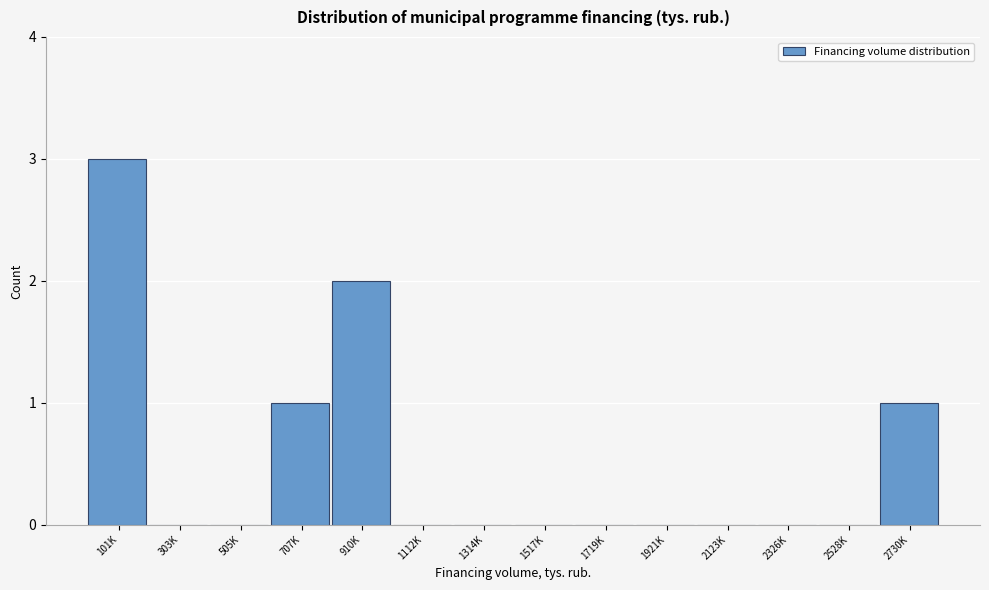

Reading right to left, list all the values displayed in this chart.

2730K=1	2528K=0	2326K=0	2123K=0	1921K=0	1719K=0	1517K=0	1314K=0	1112K=0	910K=2	707K=1	505K=0	303K=0	101K=3